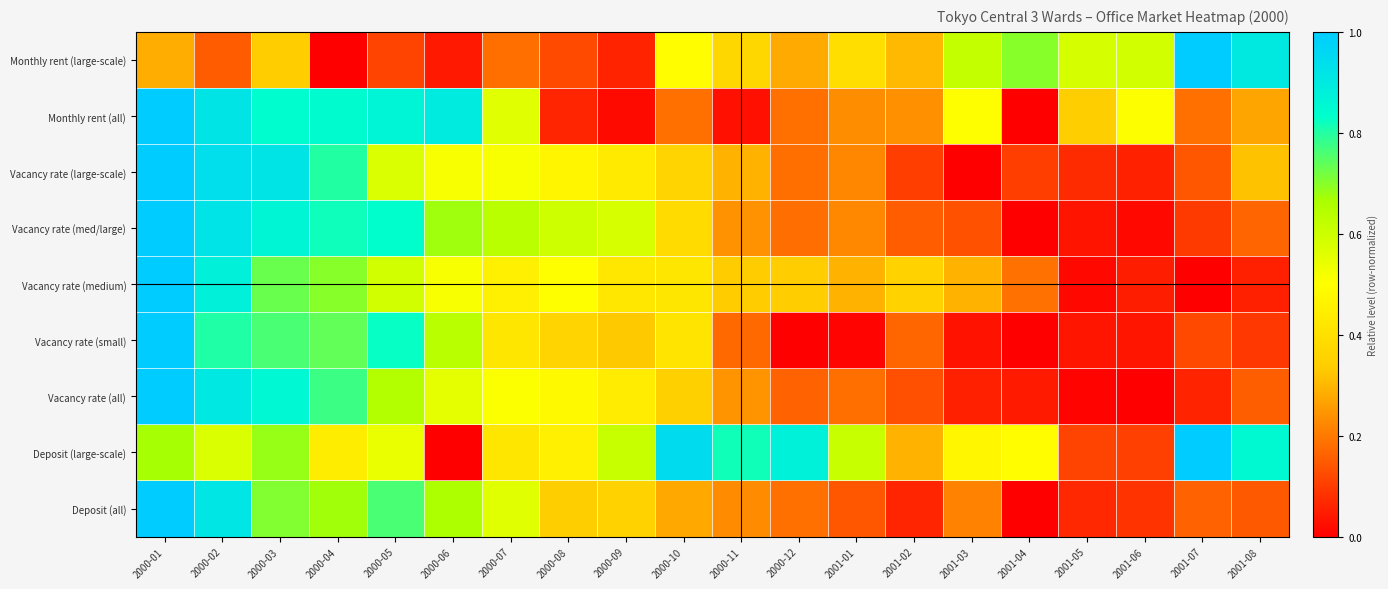

How many distinct data groups are displayed?

9